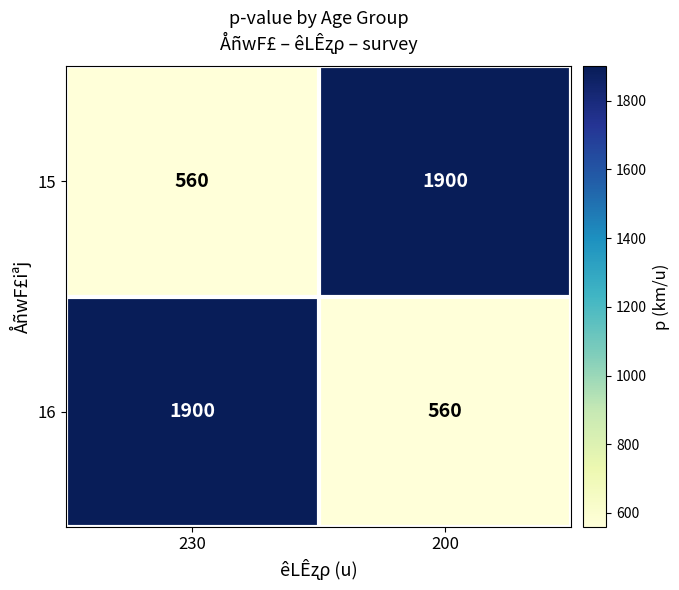

What is the spread (max minus min) of values at 230?

1340